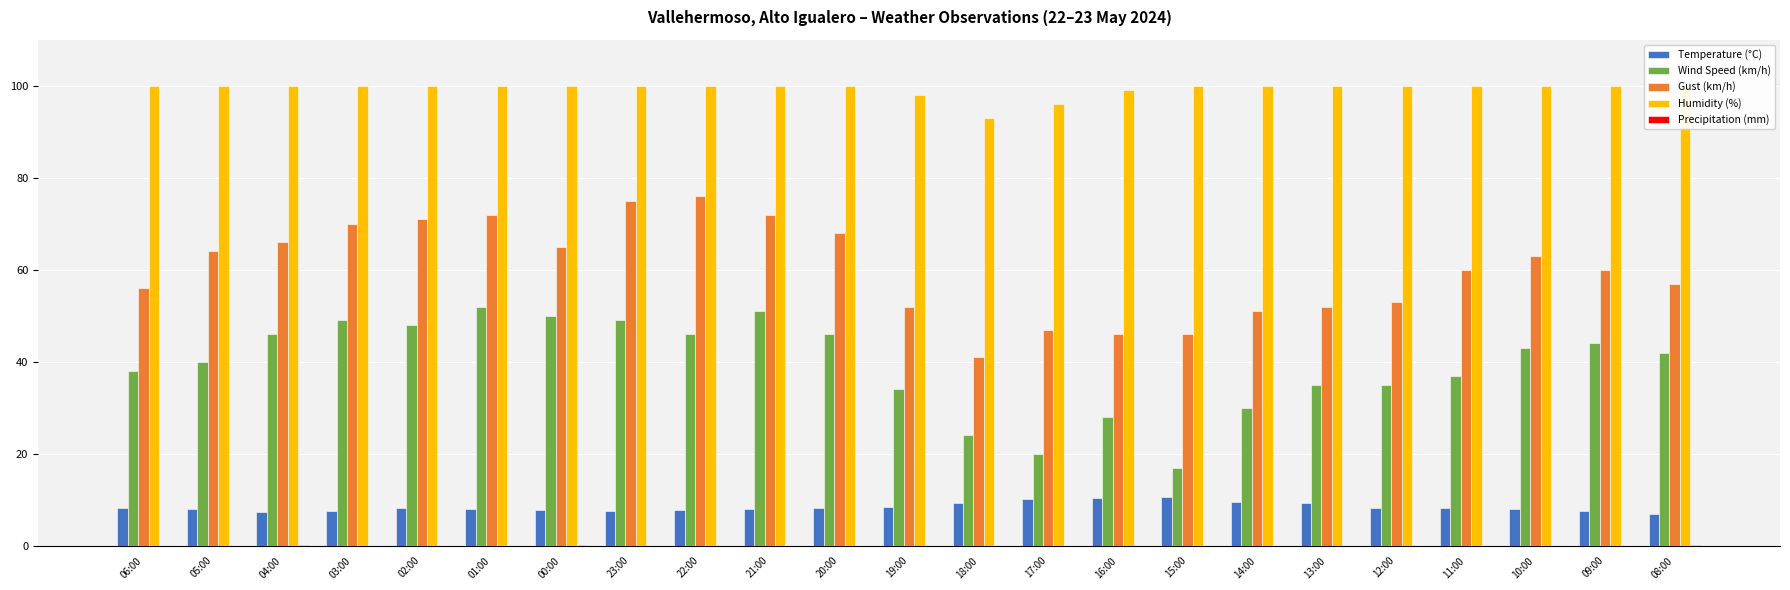

What is the difference between the highest and lowest values at 11:00?

100.0